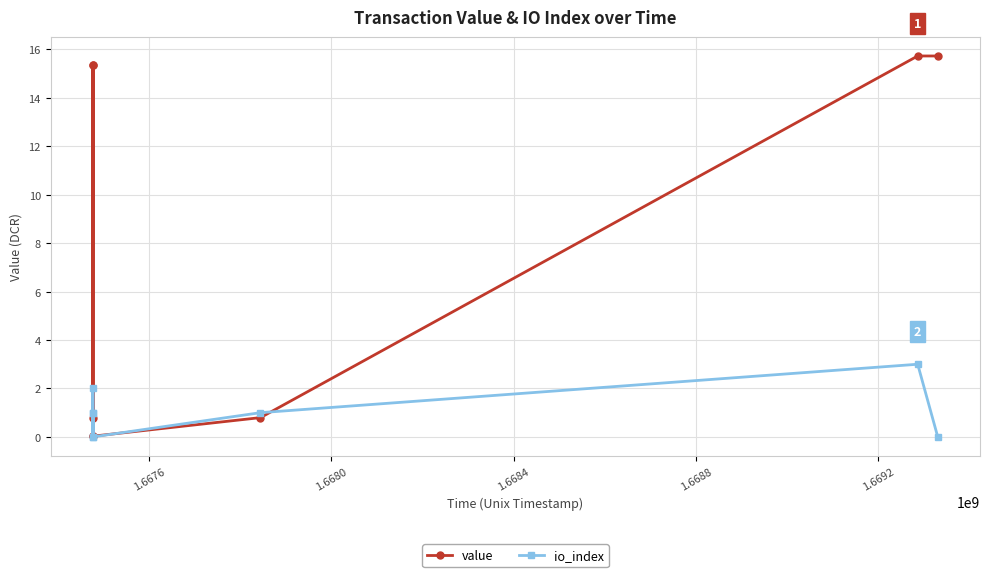

At 1.6680, list the series in order from largest to smallest.

value, io_index